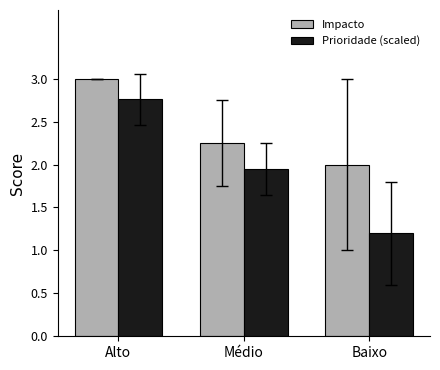

Is it true that Prioridade (scaled) equals 0.5 at Baixo?

False